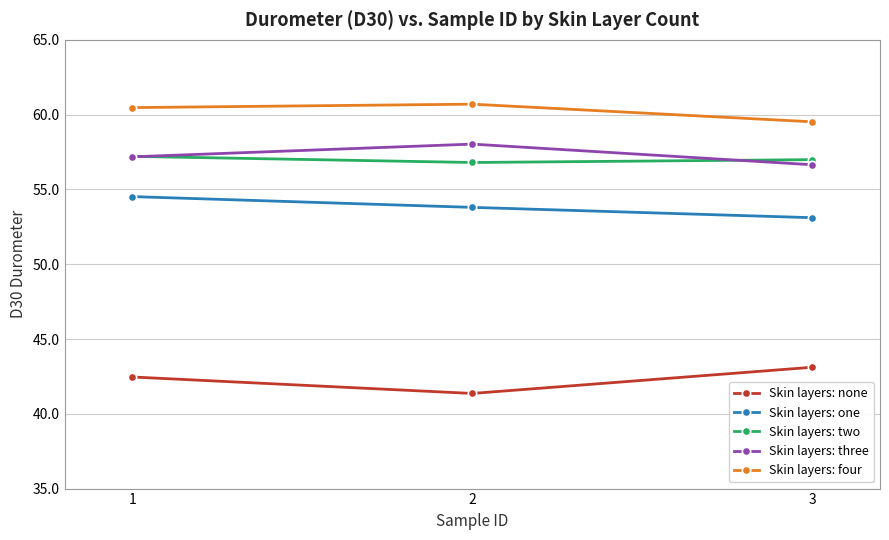

What is the highest value of the Skin layers: three series?

58.0